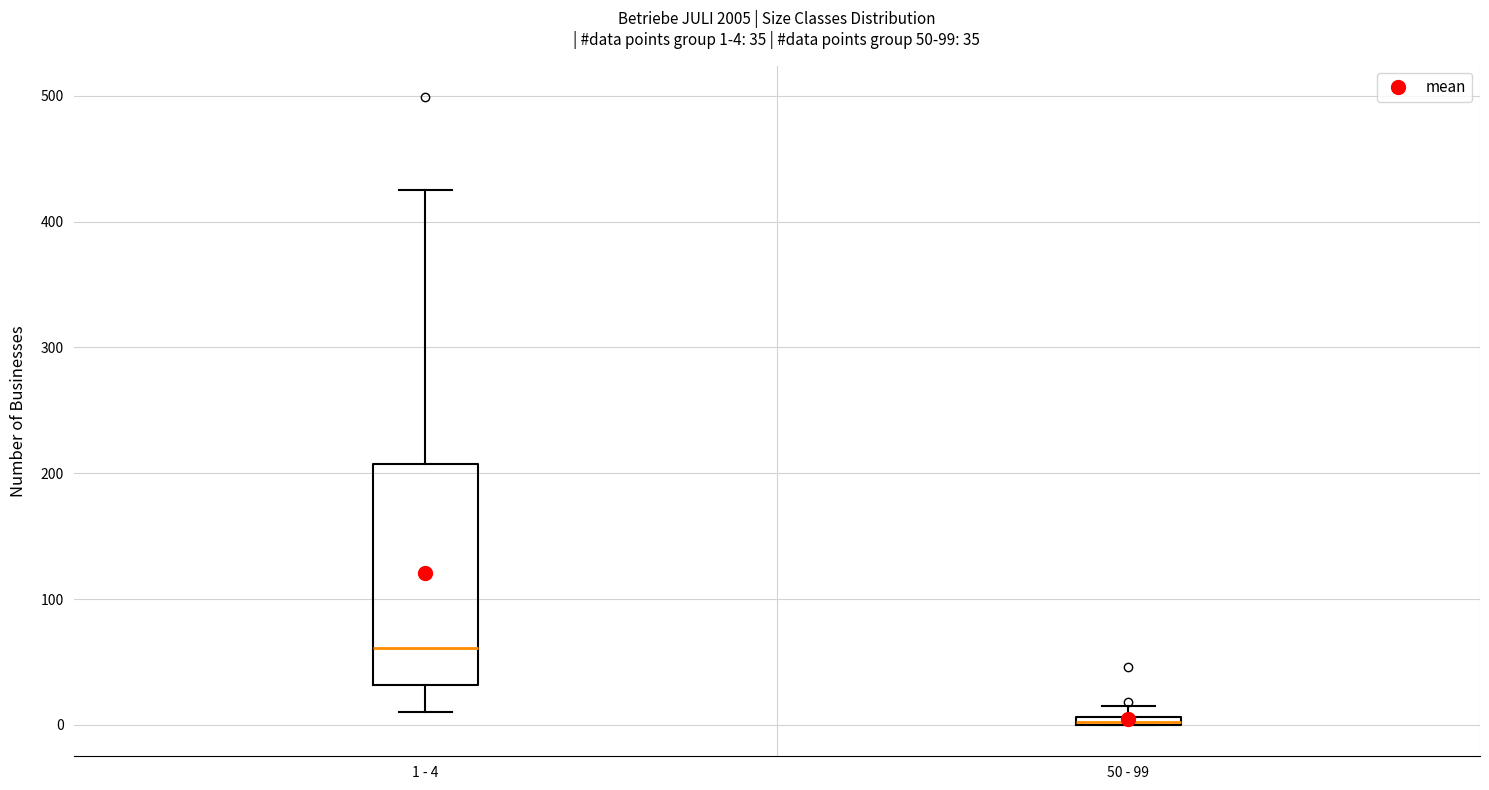

Which box is the tallest, from its lower edge to its upper edge?

1 - 4